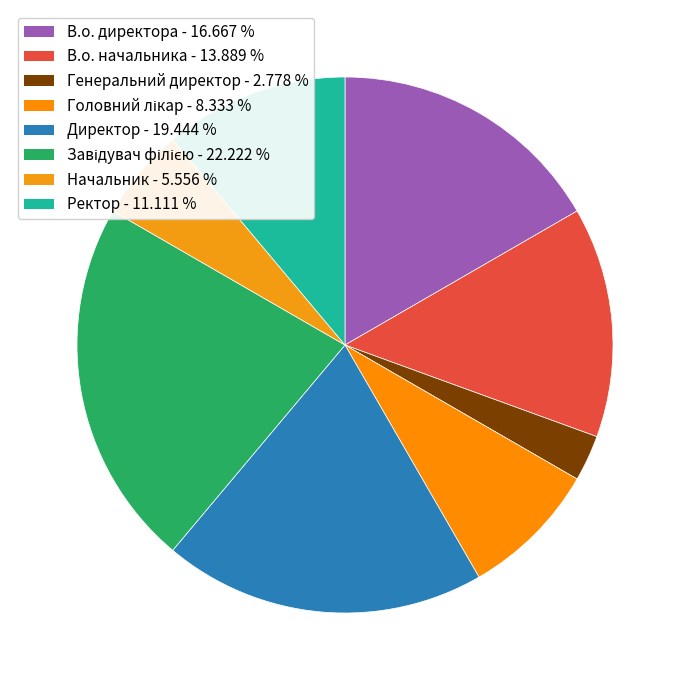

How many segments does this pie chart have?

8